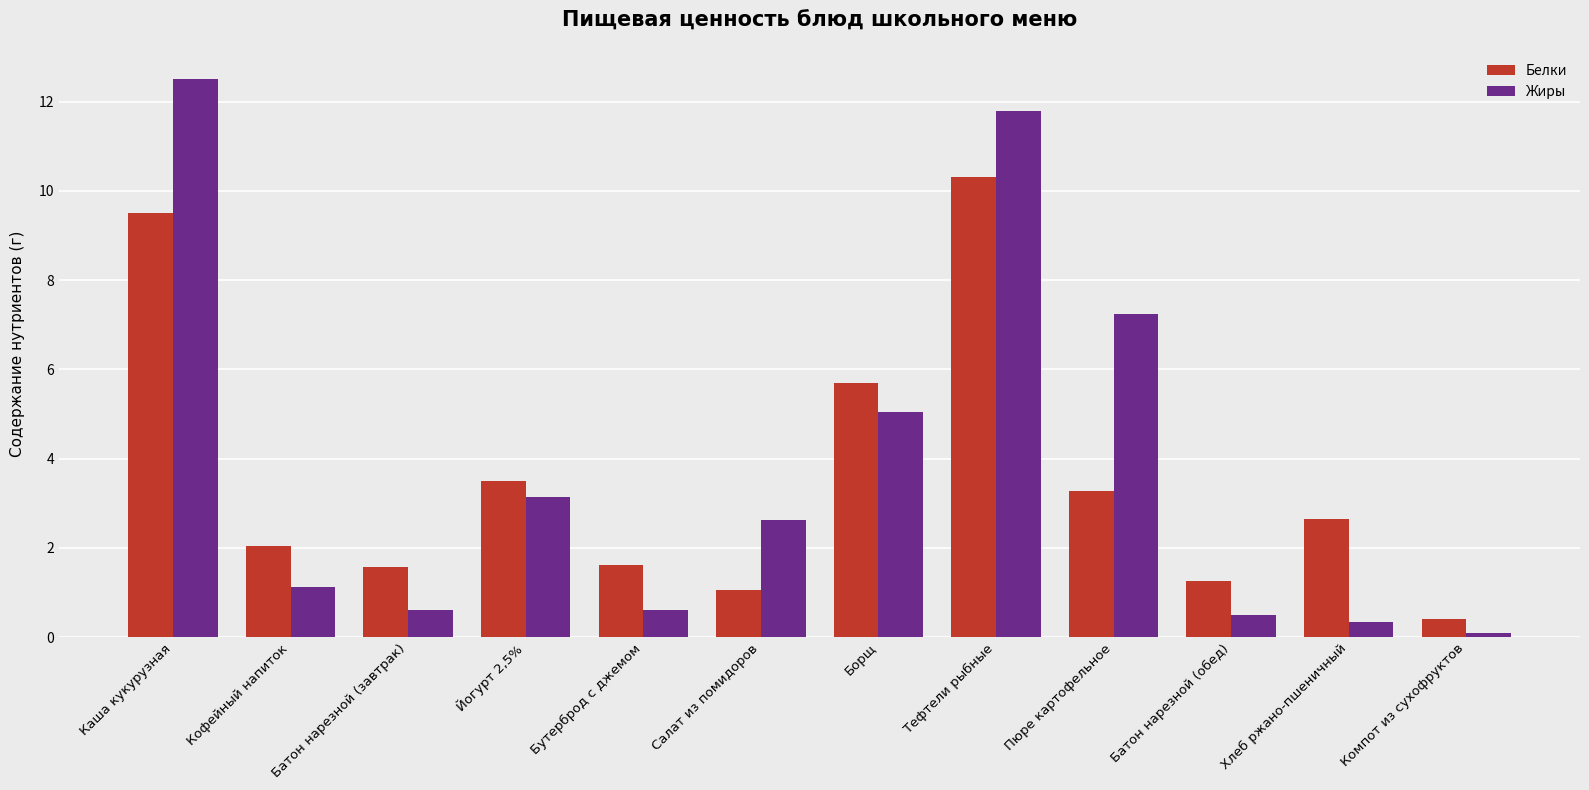

What is the approximate value of Белки at Компот из сухофруктов?

0.4